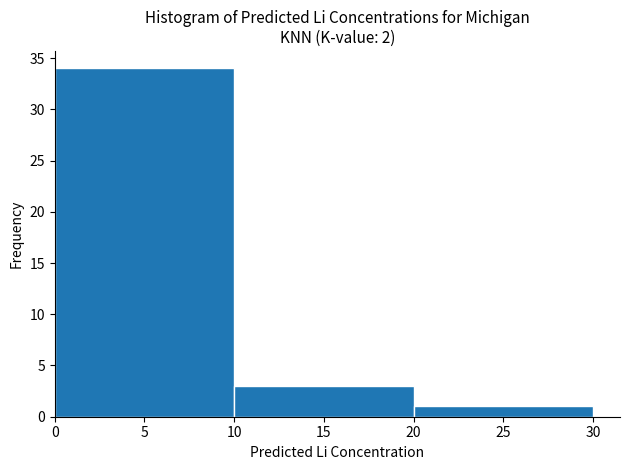

Which range on the x-axis has the tallest bar?

0 to 10